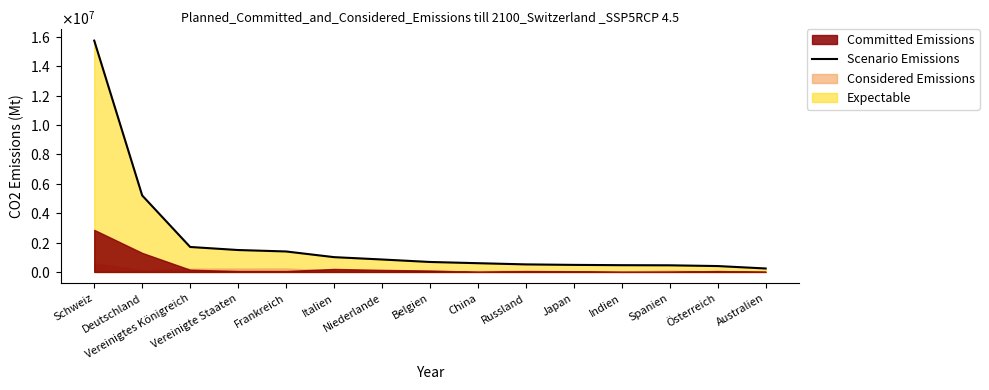

Count the number of values greater than 678517.

7